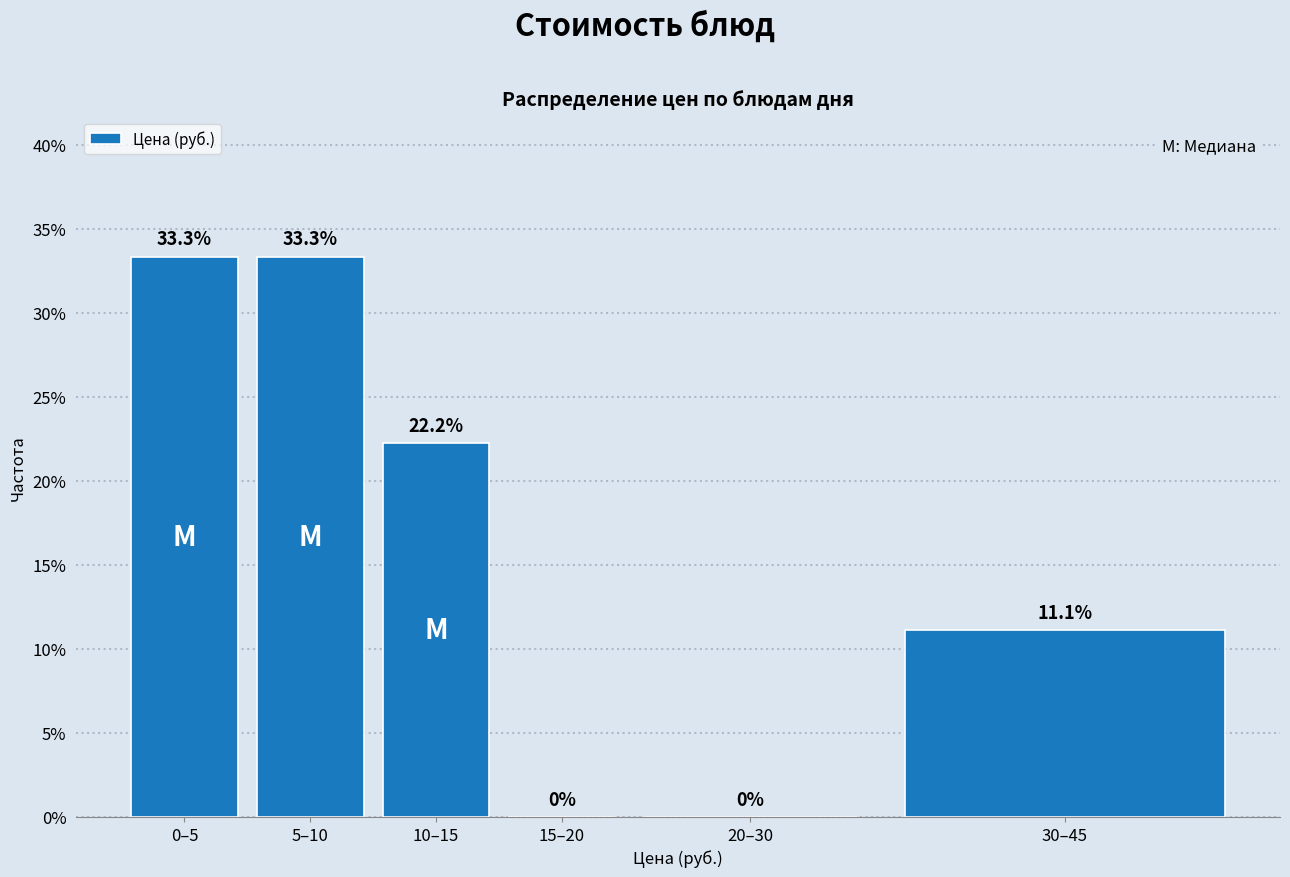

Reading left to right, what are all the values shown in this chart?

0–5=33.3	5–10=33.3	10–15=22.2	15–20=0.0	20–30=0.0	30–45=11.1